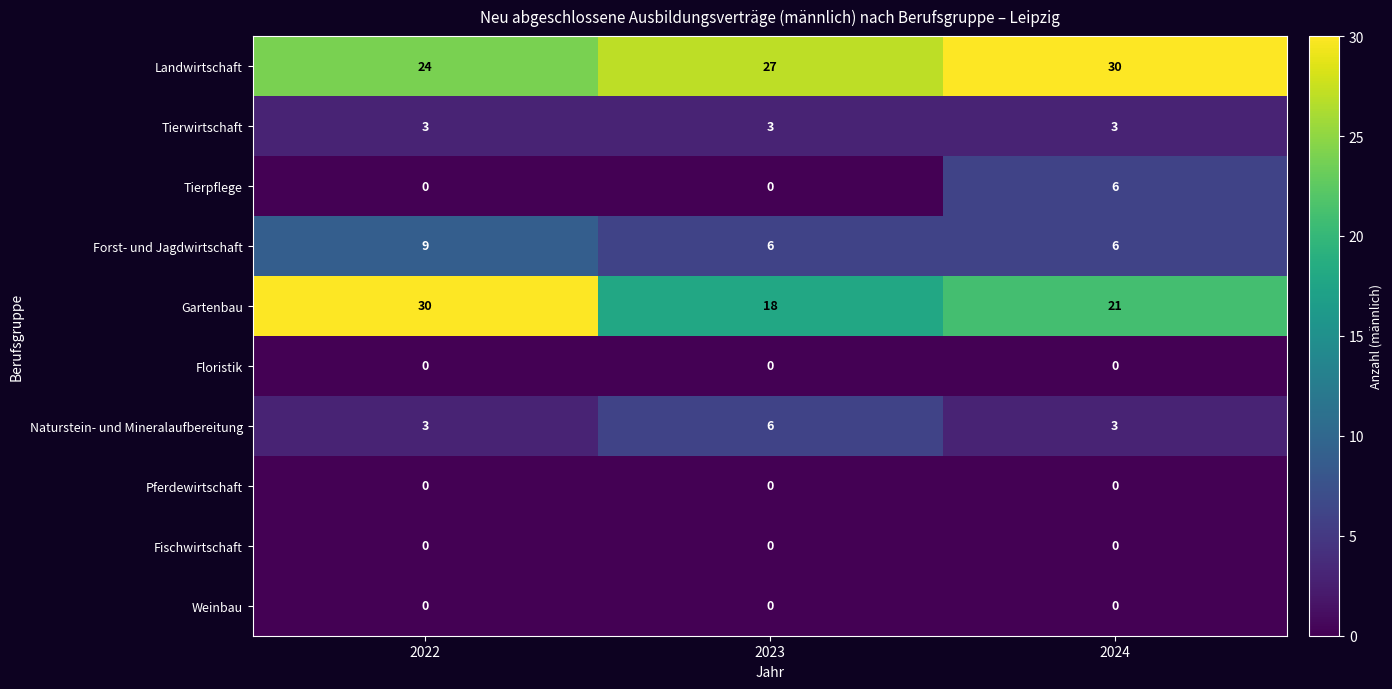

The value of Forst- und Jagdwirtschaft at 2022 is 9. True or false?

True